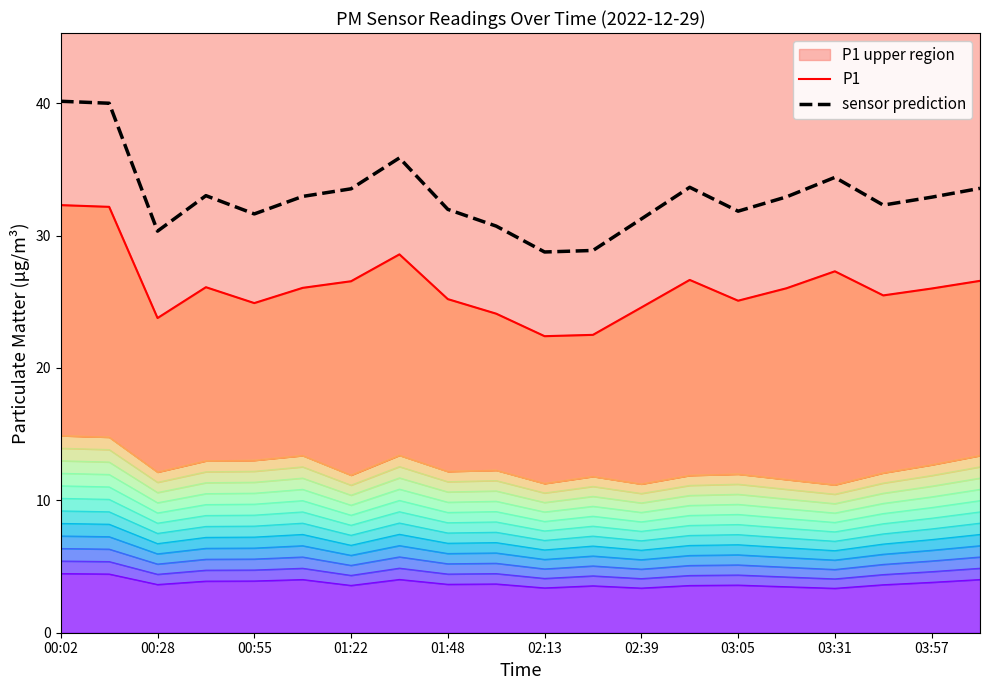

True or false: P1 and sensor prediction intersect in this chart.

False